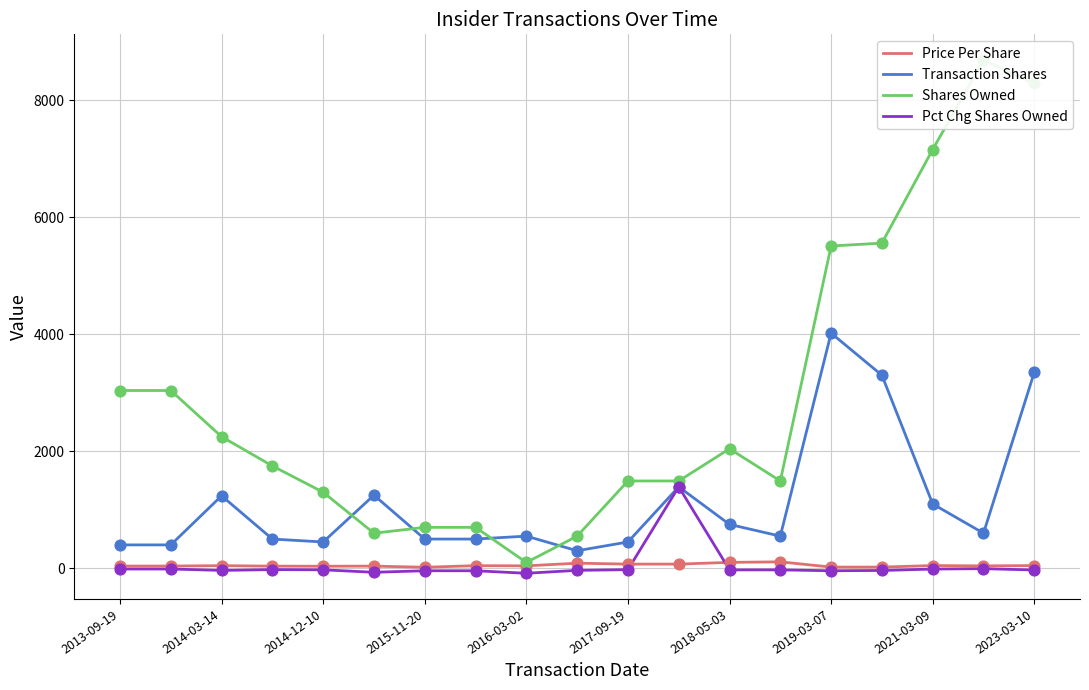

At how many categories does at least one series exceed 3457?

5